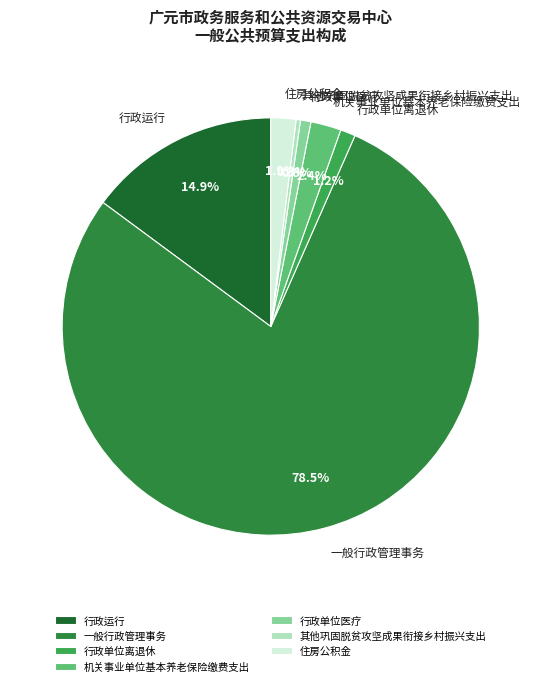

Is it true that 住房公积金 is 2% of the pie?

True